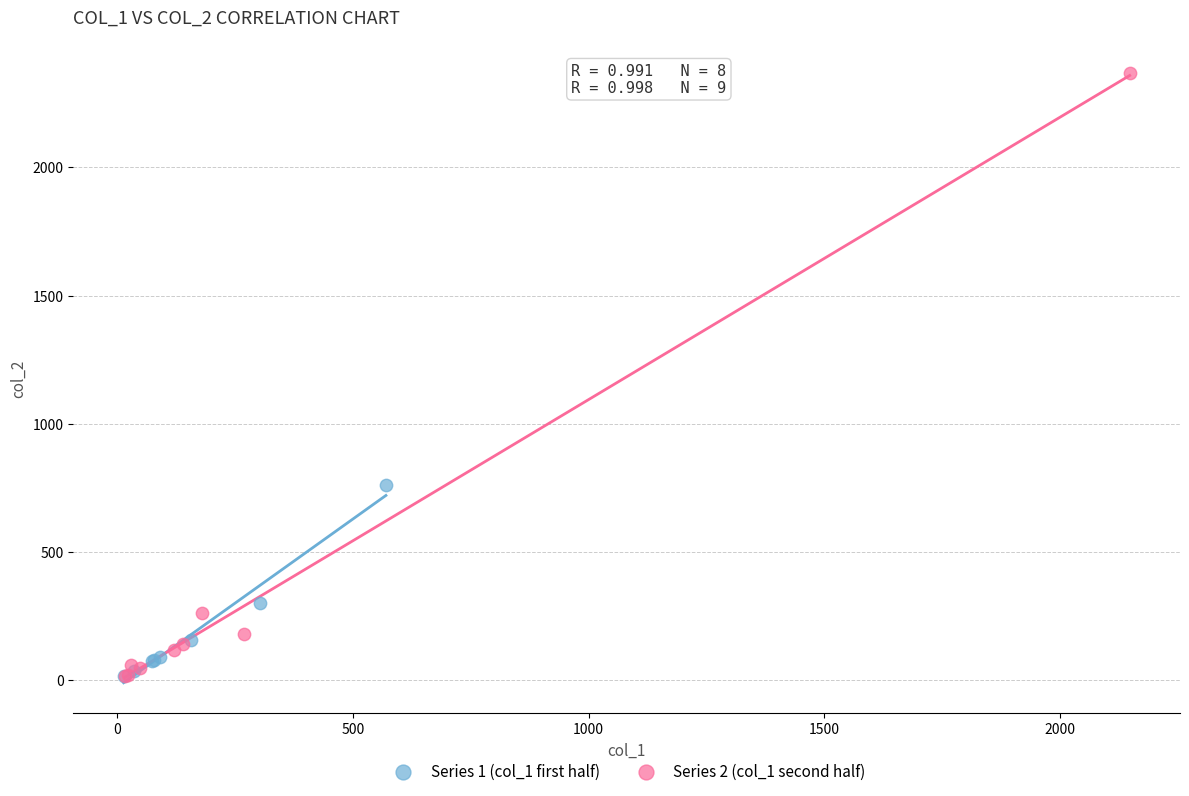

Which series reaches the maximum Y coordinate?

Series 2 (col_1 second half)